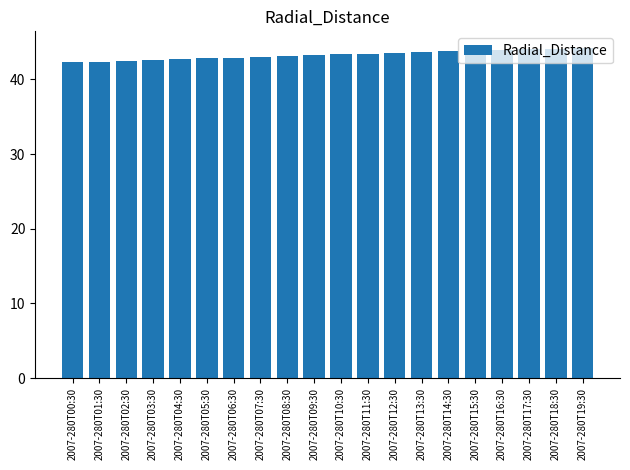

What position from the left is 2007-280T06:30?

7